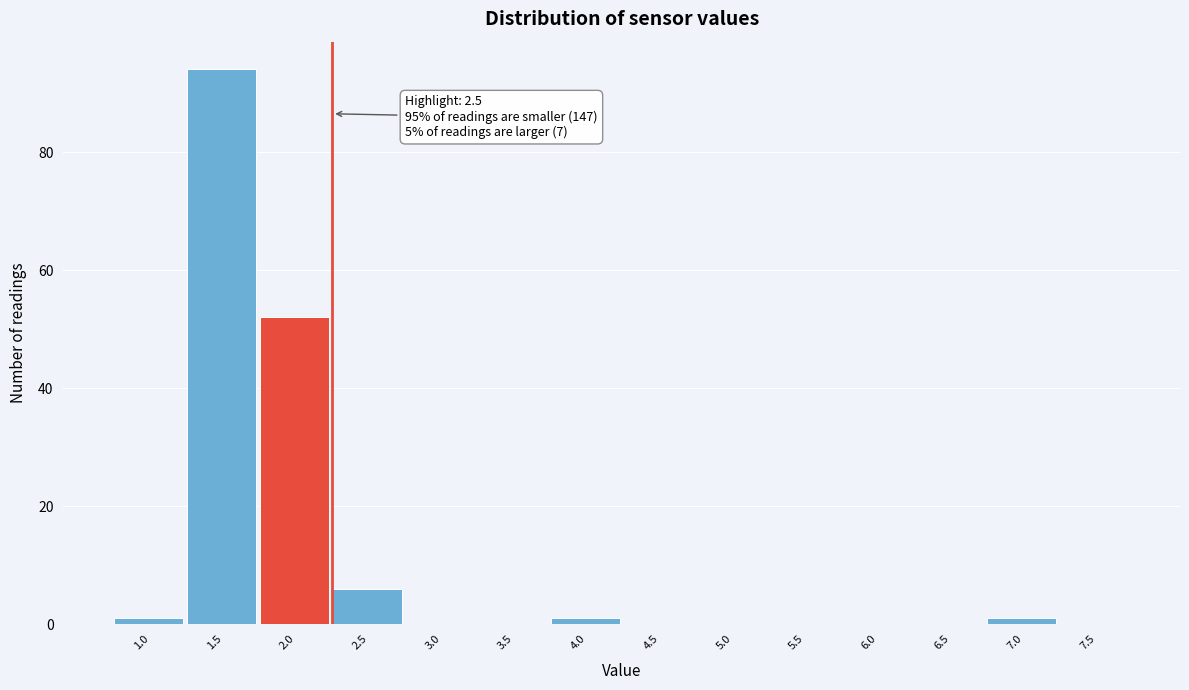

Reading left to right, extract all data points from this chart.

1.0=1	1.5=94	2.0=52	2.5=6	3.0=0	3.5=0	4.0=1	4.5=0	5.0=0	5.5=0	6.0=0	6.5=0	7.0=1	7.5=0